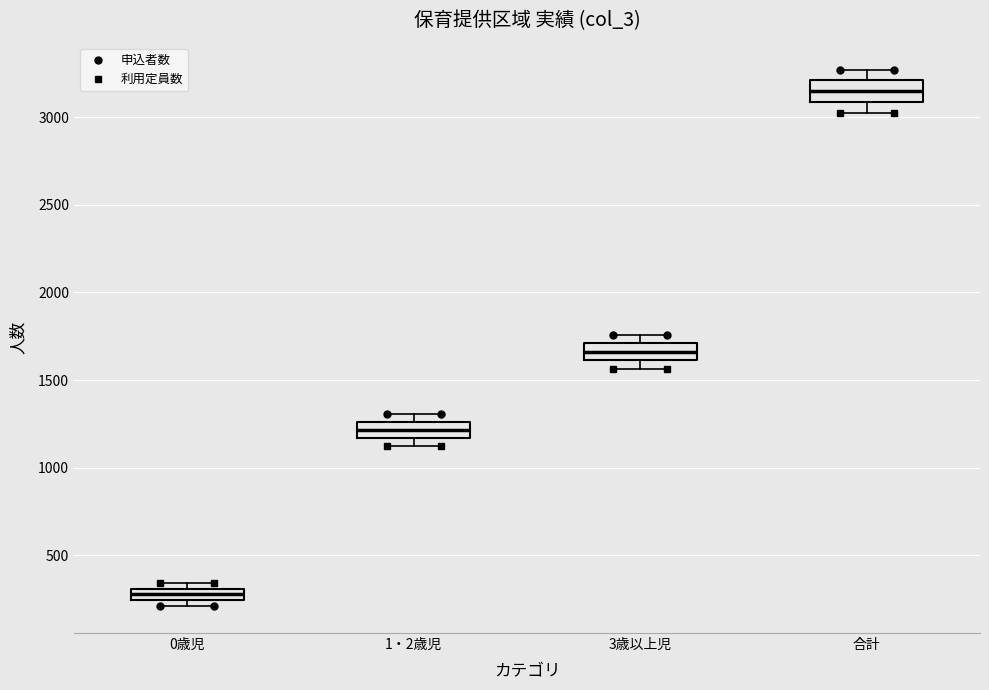

Where is the lower edge of the box for 0歳児 on the y-axis? The values are not printed on the chart, so give them approximately, as read against the axis.

250